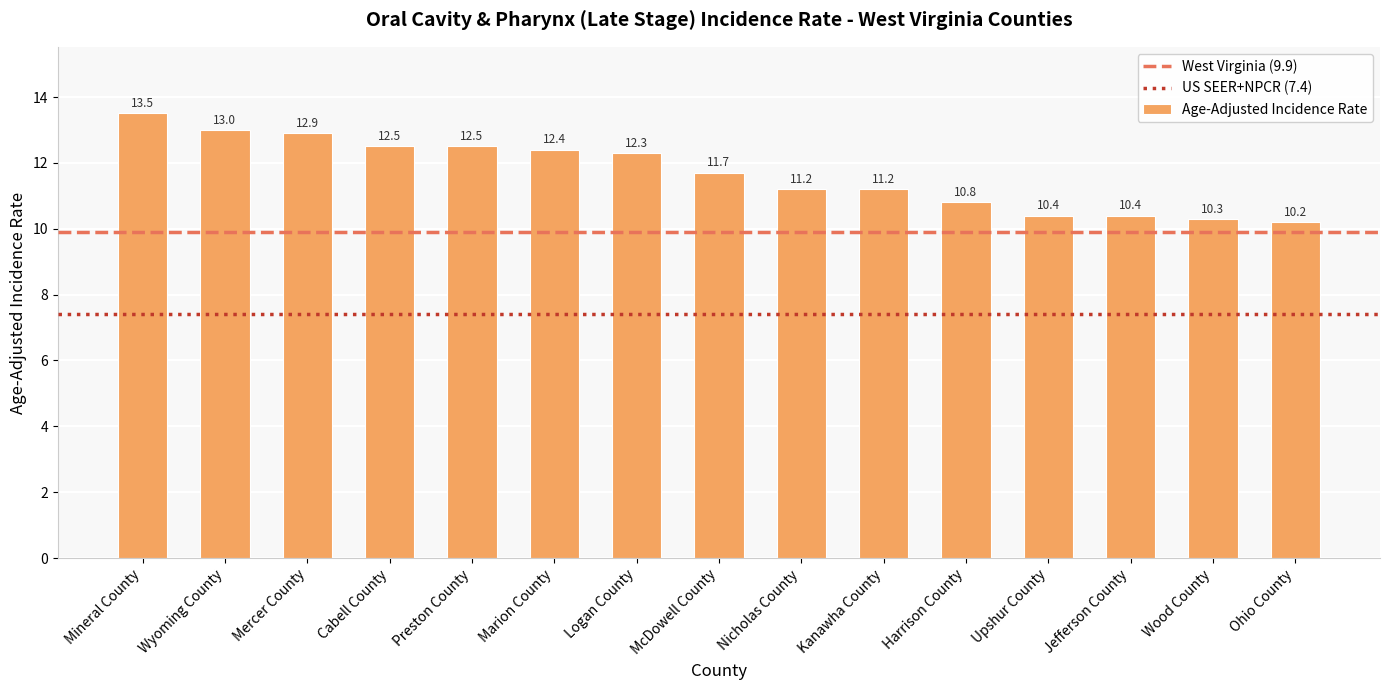

How many data points does each series have?

15